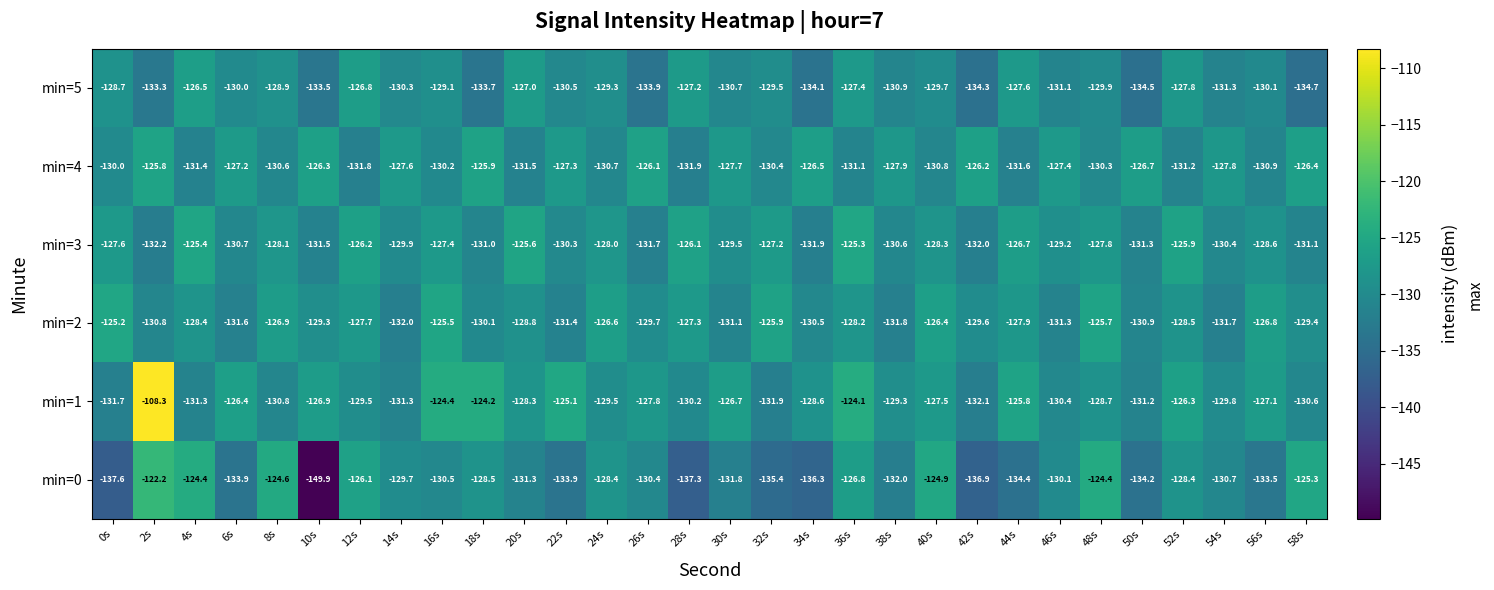

Which series has the widest spread of values?

min=0